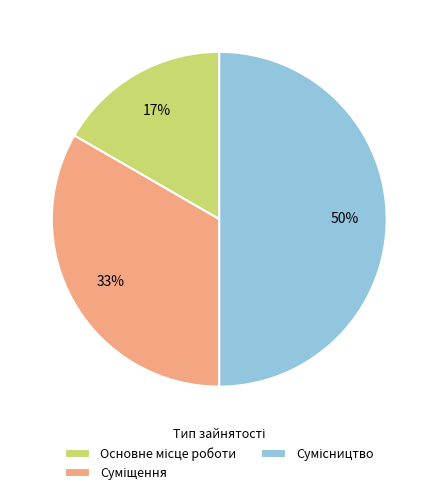

To the nearest percent, what is the difference between the largest and smallest slice percentages?

33%